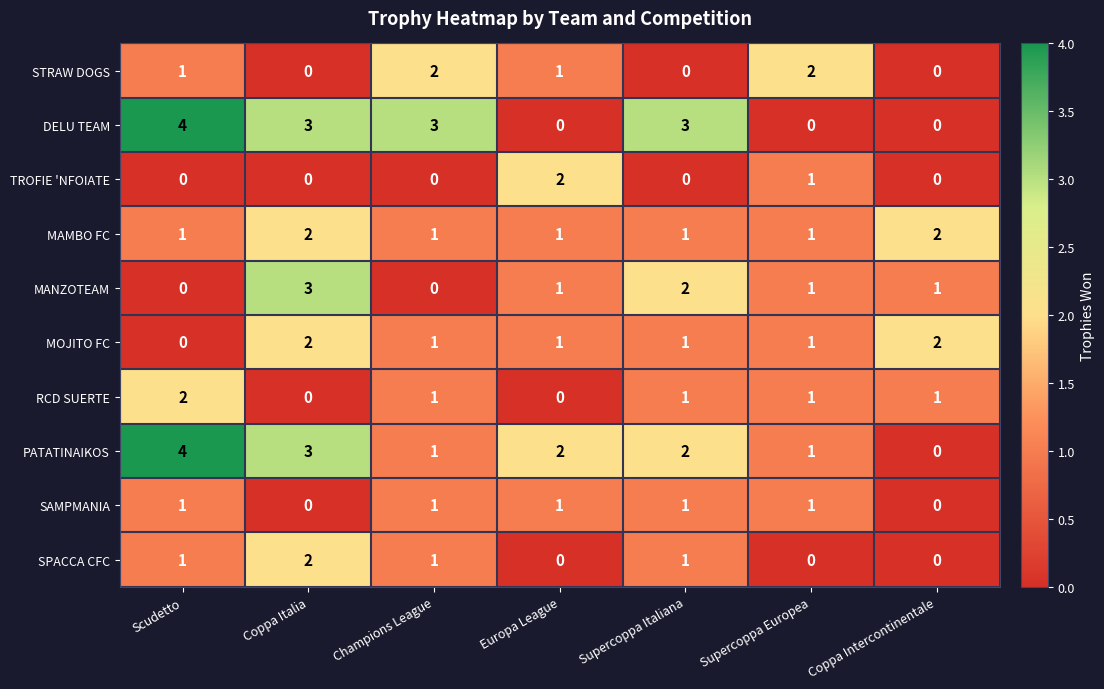

Count the number of data series in this chart.

10